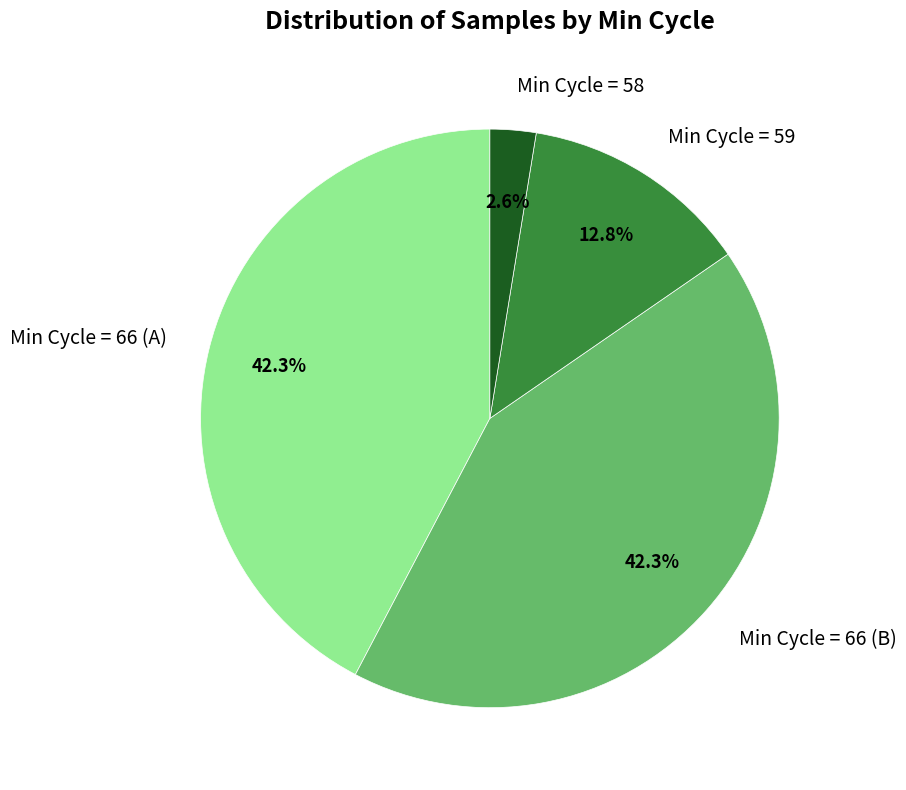

Count the number of slices in the pie.

4